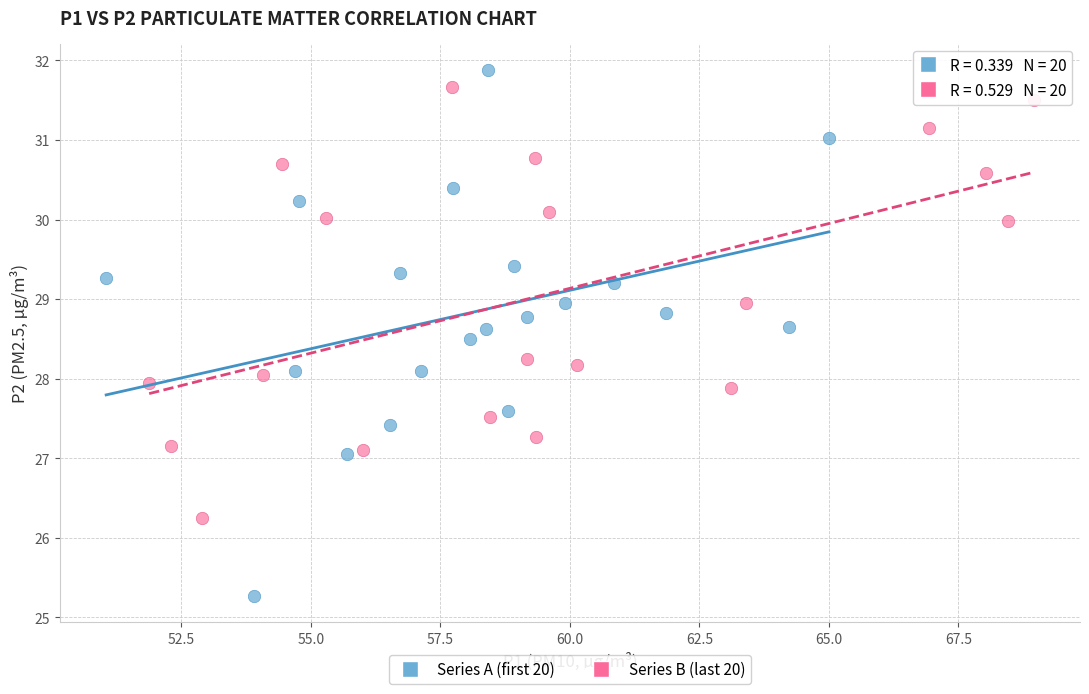

Which series has the widest spread of Y values?

Series A (first 20)